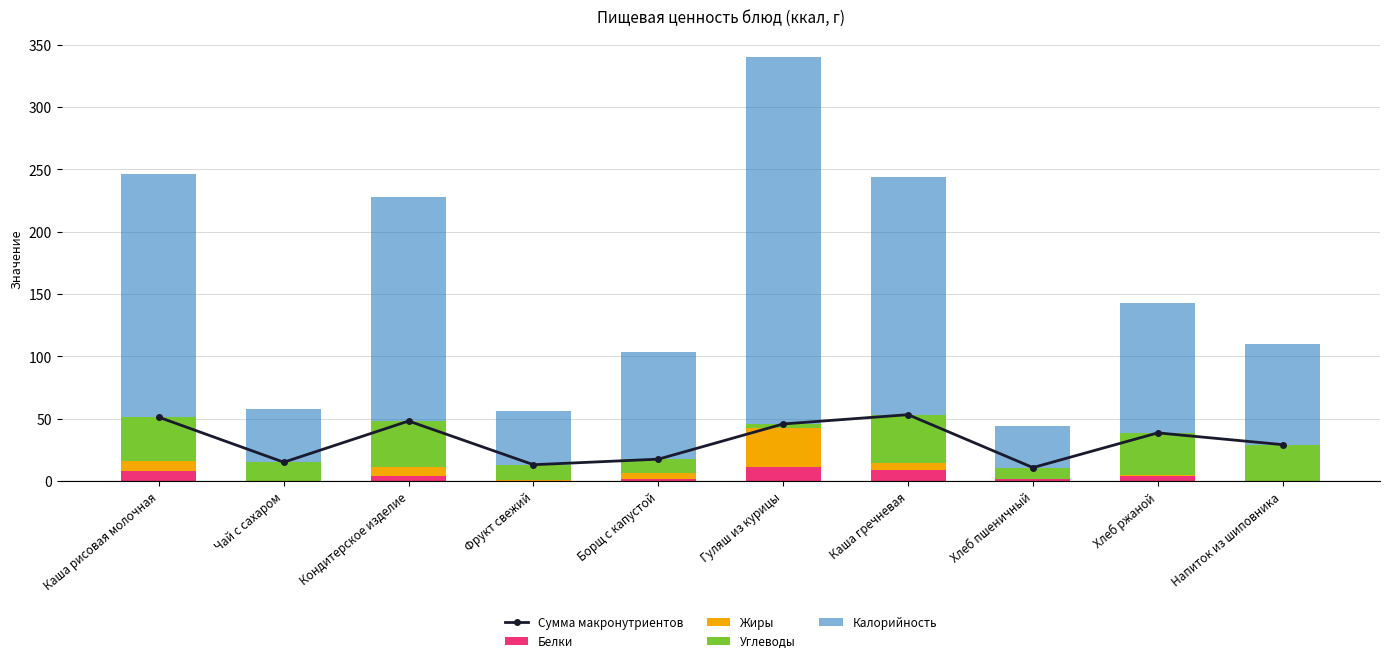

Where does the Жиры series first go above 4?

Каша рисовая молочная